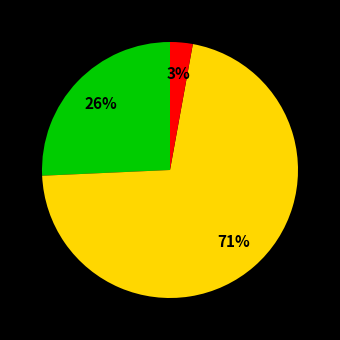

Does any single category account for the majority?

Yes